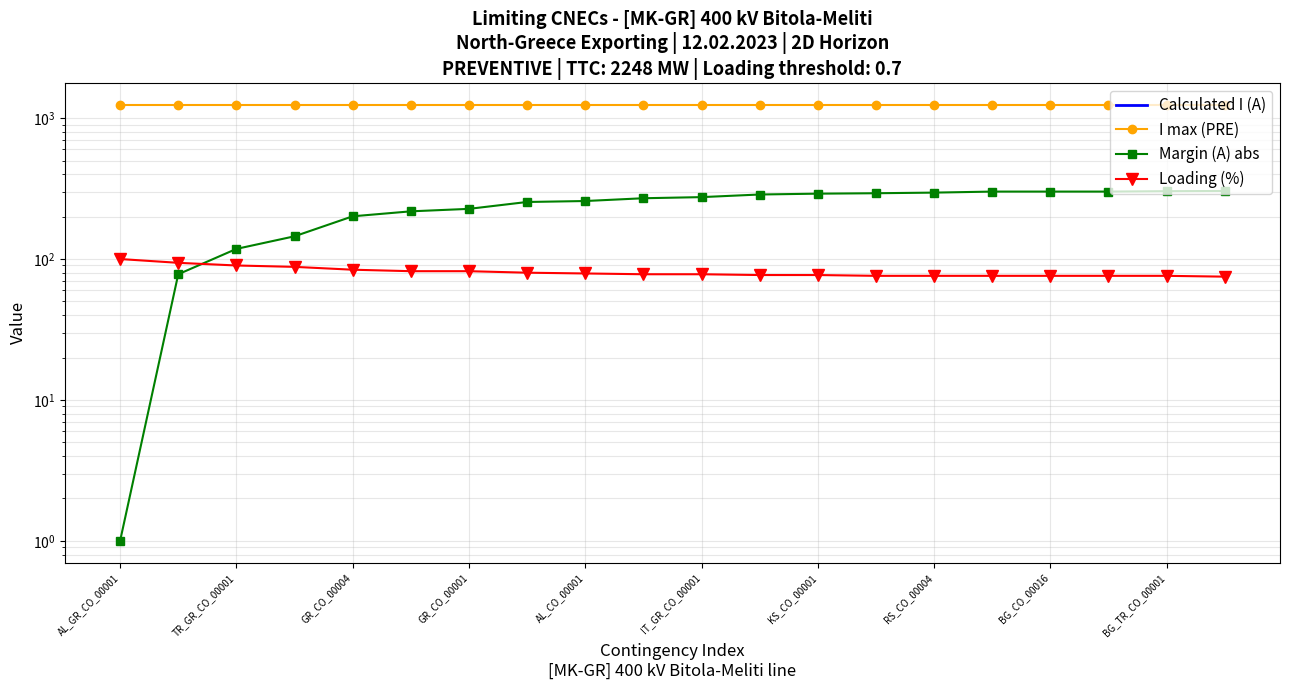

True or false: Loading (%) and Calculated I (A) intersect in this chart.

False